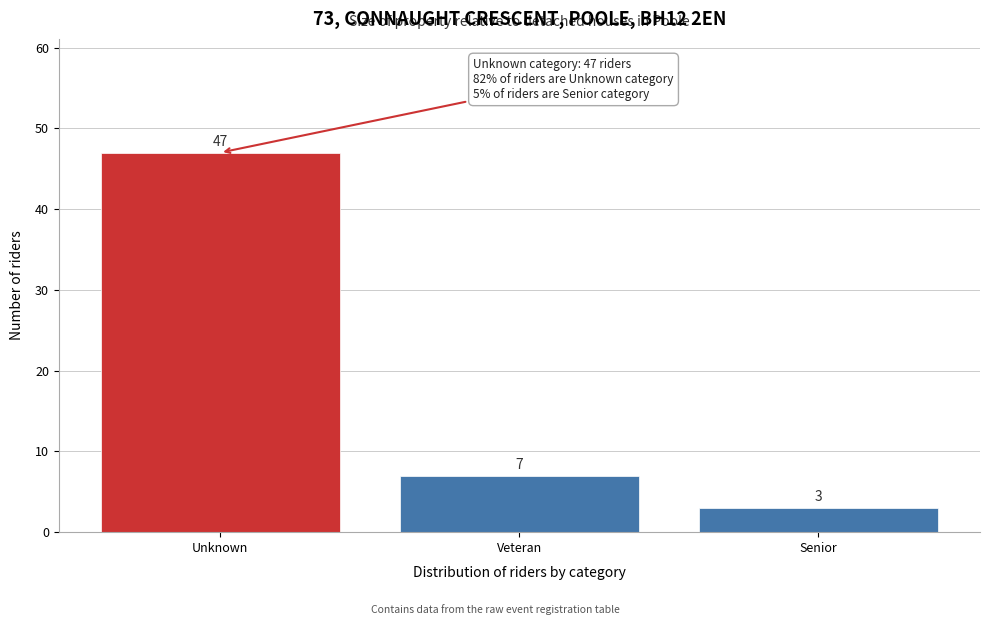

Reading left to right, extract all data points from this chart.

Unknown=47	Veteran=7	Senior=3